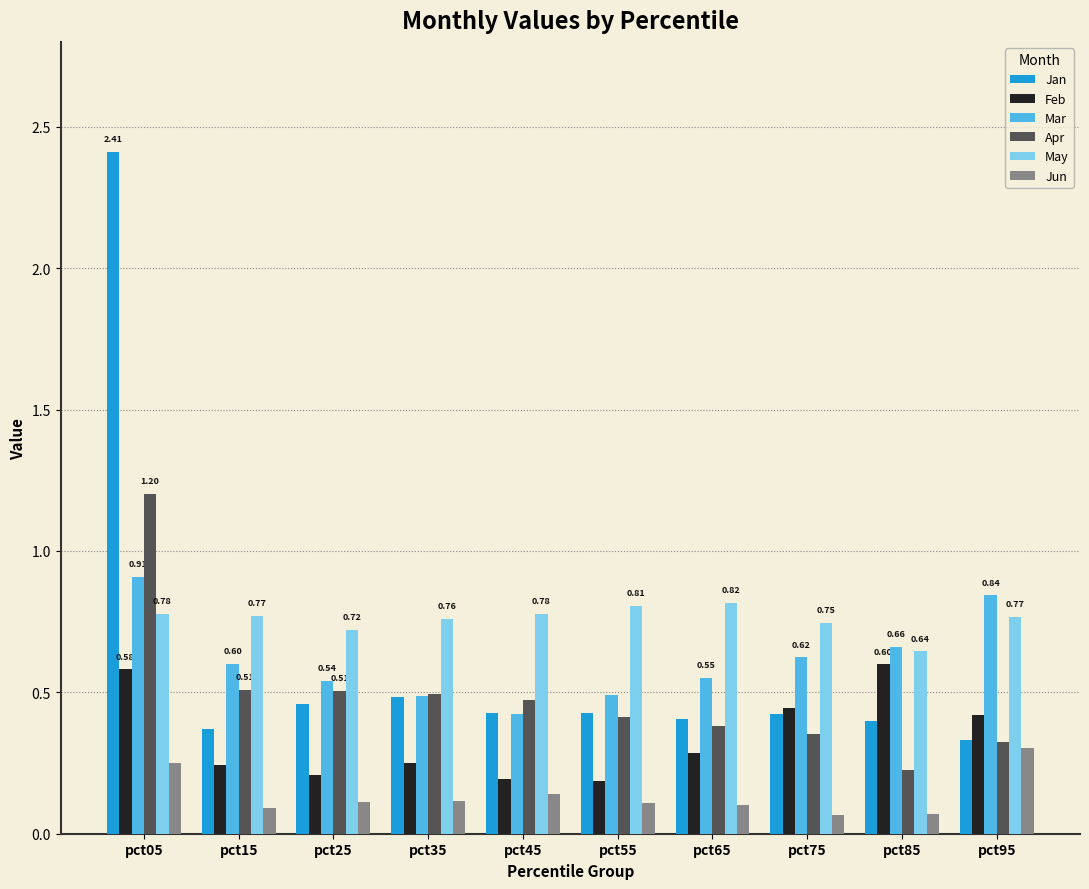

Is it true that Mar equals 0.7 at pct85?

True